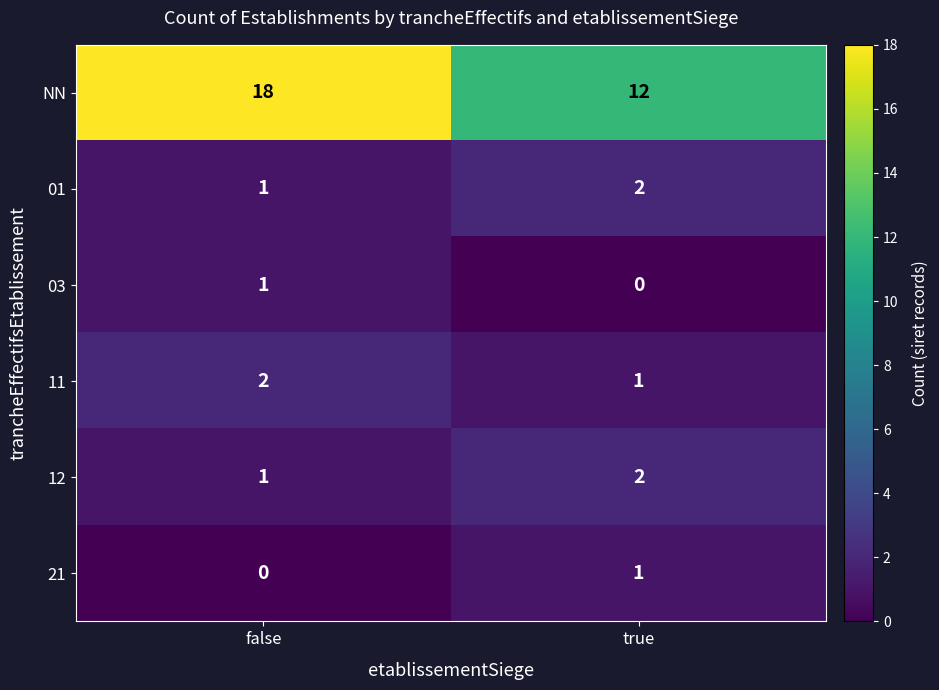

What is the sum of the 12 values at true and false?

3